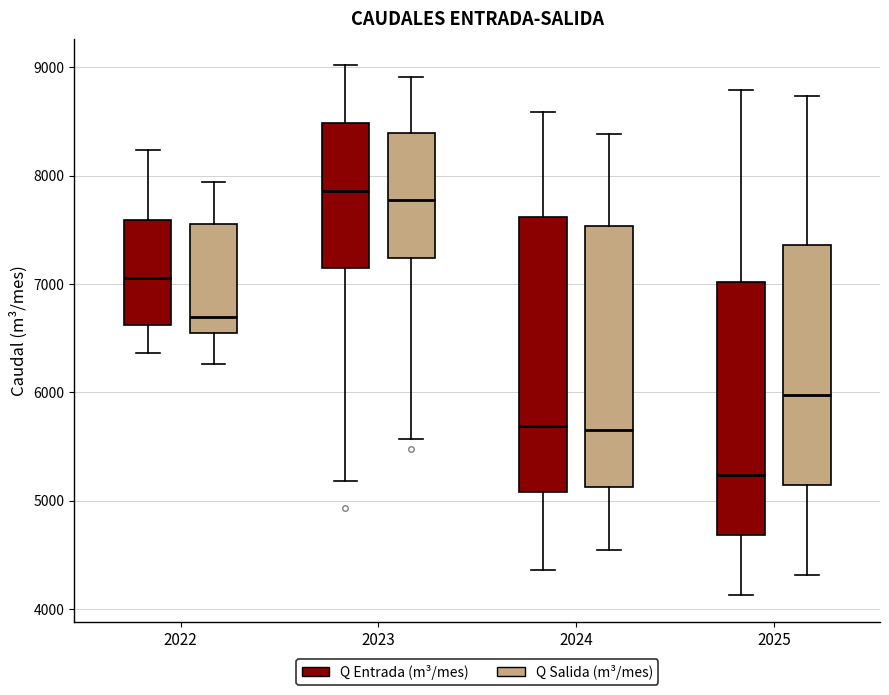

Reading left to right, read every box against the y-axis: the position of its median line, the range the box covers, and the ends of its whiskers. The values are not printed on the chart, so give them approximately, as read against the axis.

2022 (Q Entrada (m³/mes)): median 7100, box 6600 to 7600, whiskers 6400 to 8200
2022 (Q Salida (m³/mes)): median 6700, box 6500 to 7500, whiskers 6300 to 7900
2023 (Q Entrada (m³/mes)): median 7900, box 7100 to 8500, whiskers 5200 to 9000
2023 (Q Salida (m³/mes)): median 7800, box 7200 to 8400, whiskers 5600 to 8900
2024 (Q Entrada (m³/mes)): median 5700, box 5100 to 7600, whiskers 4400 to 8600
2024 (Q Salida (m³/mes)): median 5700, box 5100 to 7500, whiskers 4500 to 8400
2025 (Q Entrada (m³/mes)): median 5200, box 4700 to 7000, whiskers 4100 to 8800
2025 (Q Salida (m³/mes)): median 6000, box 5100 to 7400, whiskers 4300 to 8700